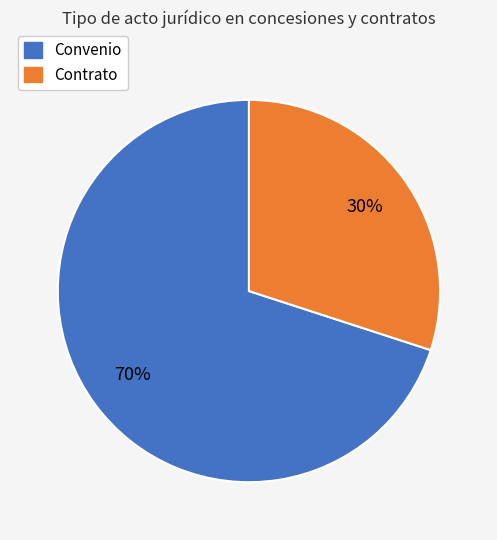

Does any single category account for the majority?

Yes